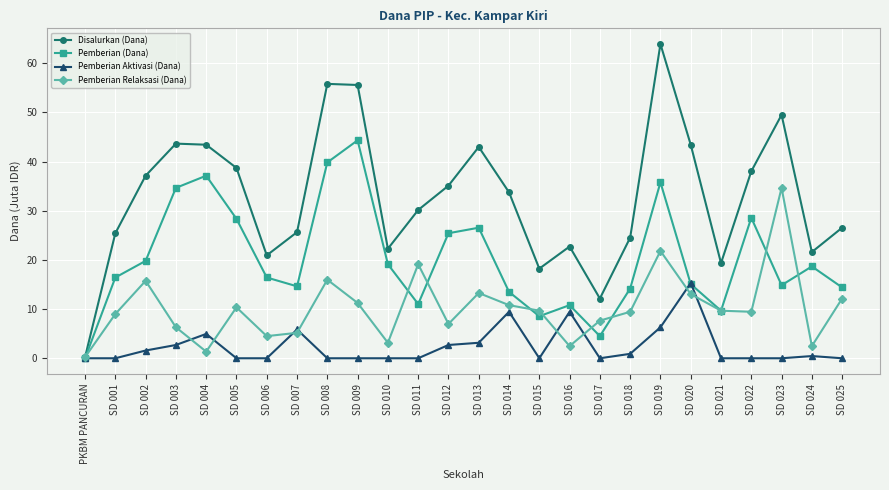

What value does the Pemberian Aktivasi (Dana) series have at SD 002?

1.6